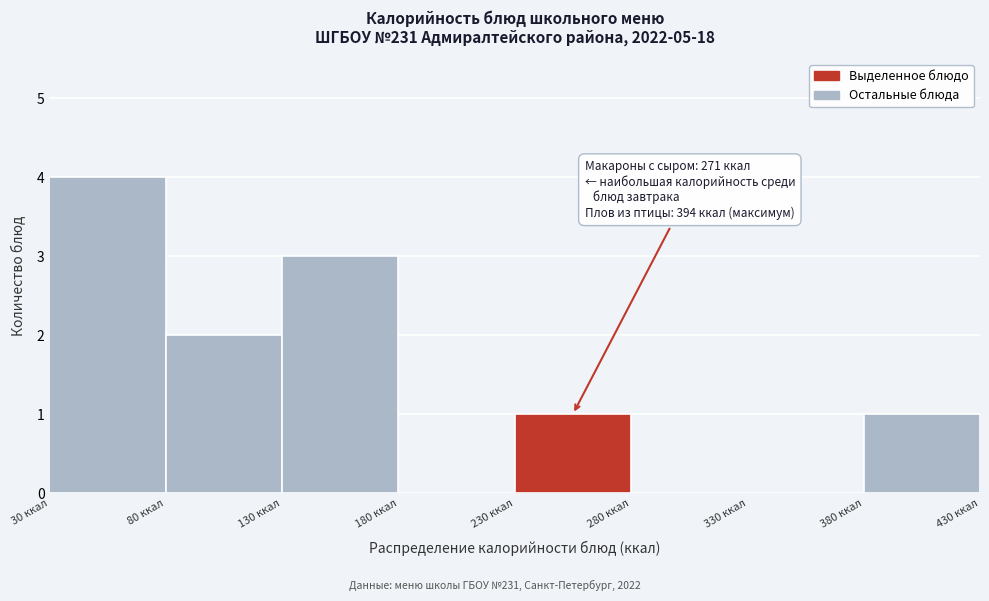

Which range on the x-axis has the tallest bar?

30 to 80